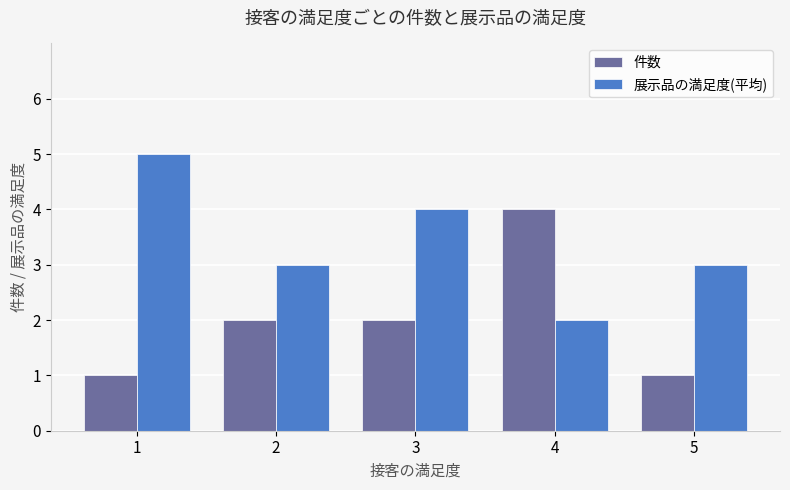

Reading left to right, transcribe all the data shown in this chart.

件数: 1	2	2	4	1
展示品の満足度(平均): 5	3	4	2	3